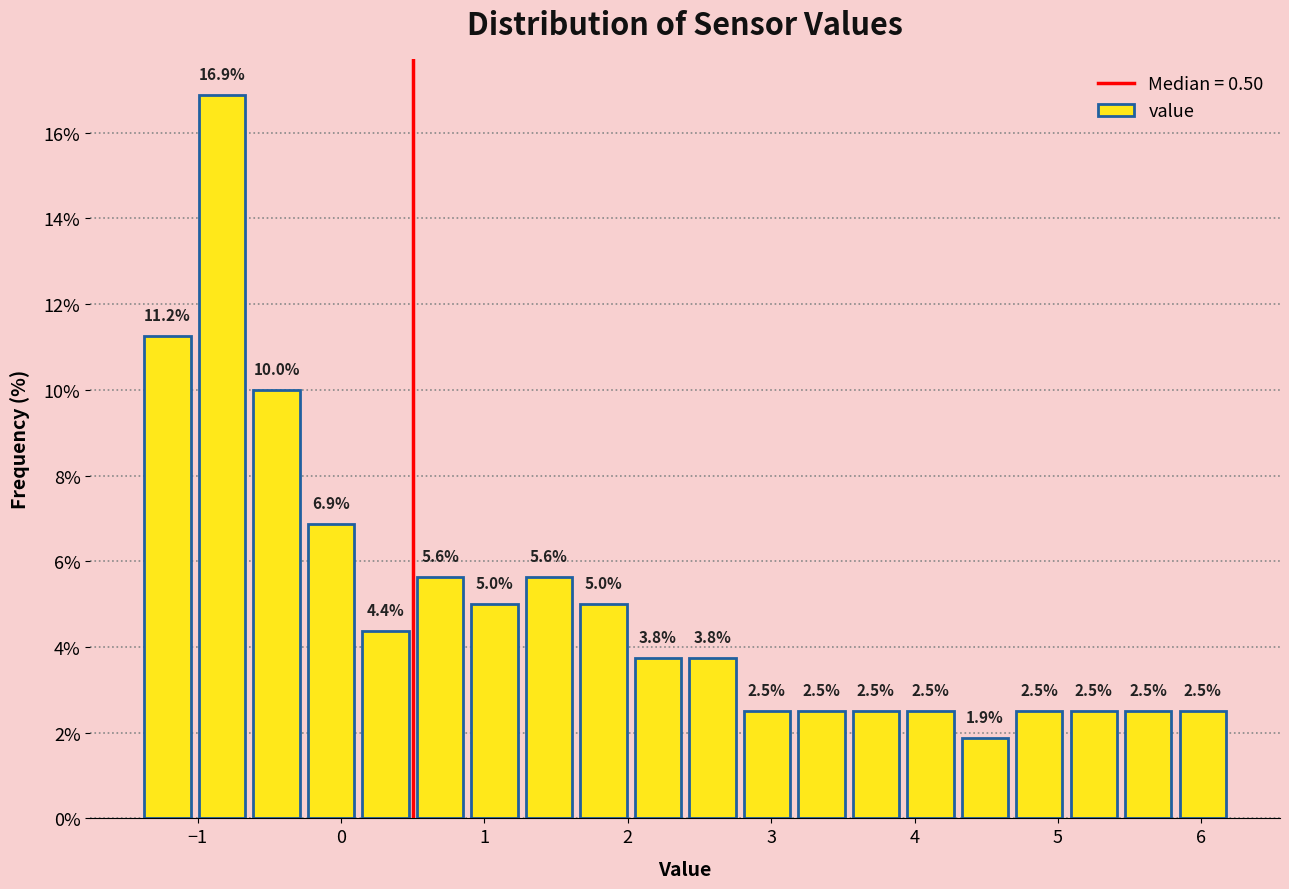

Around what value on the x-axis is the tallest bar? Give the approximate position of its centre, as read against the axis.

-0.8